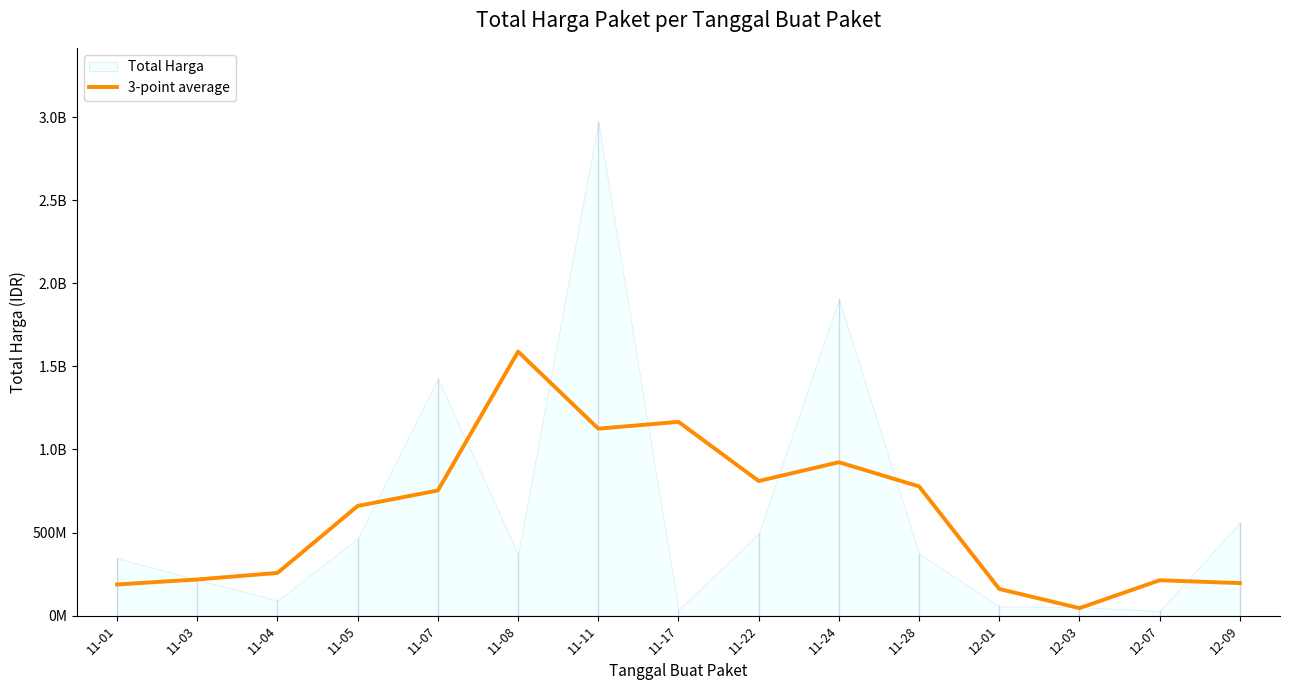

What is the ratio of the value at 12-03 to the value at 11-03?

0.2